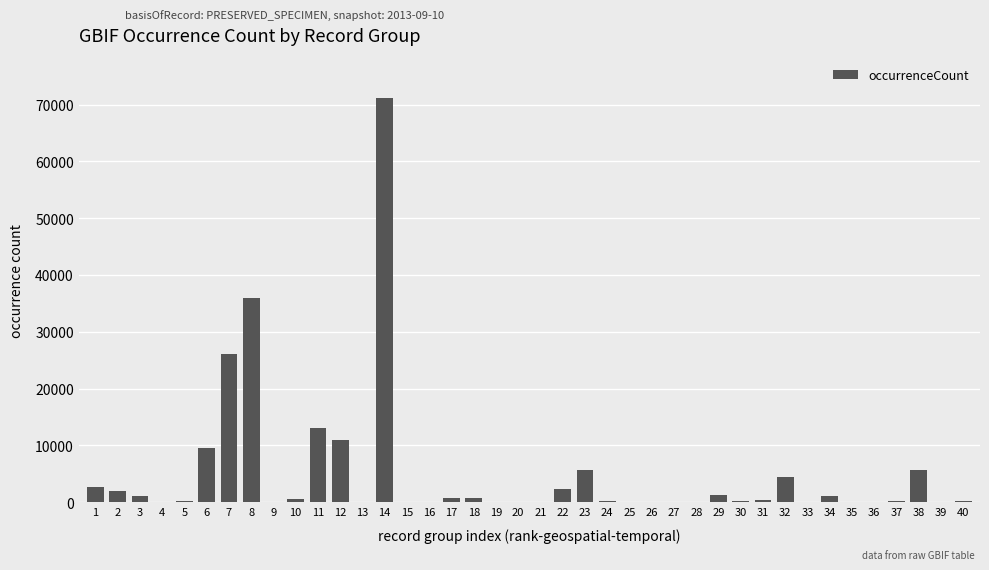

What is the sum of all values?

196918